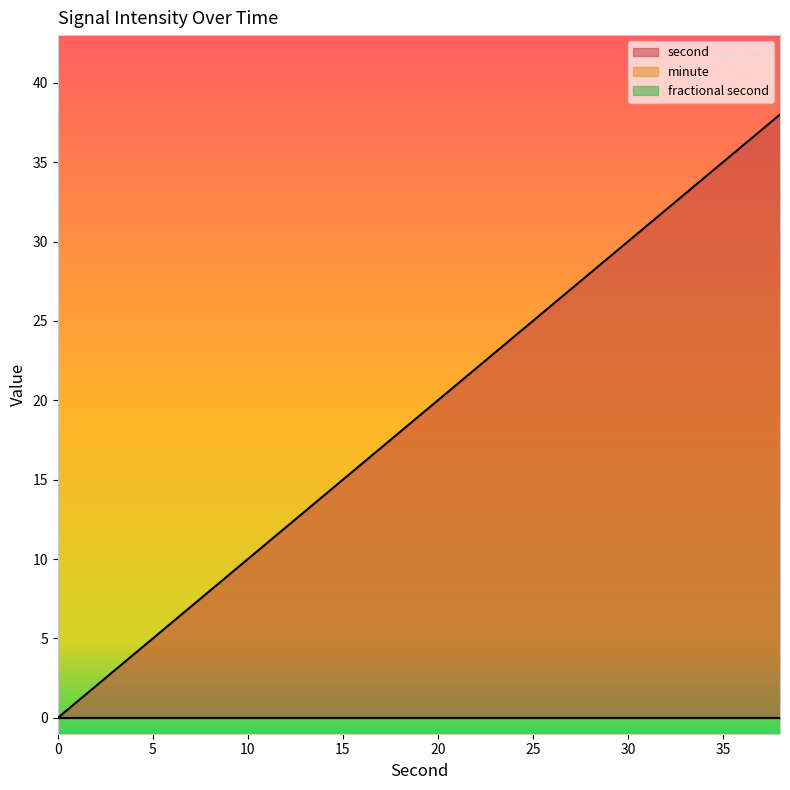

At which category is the sum across all series the highest?

38